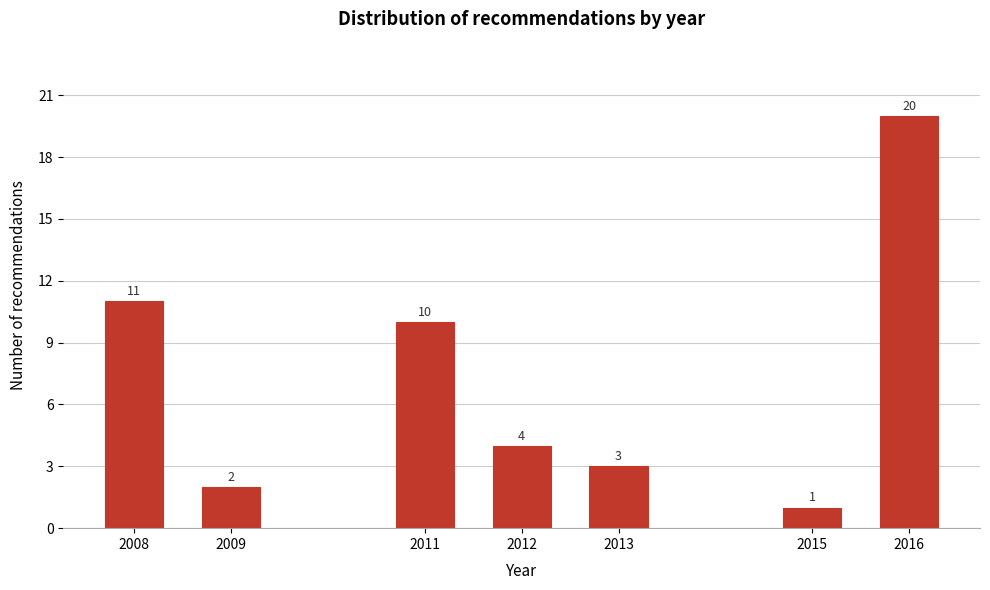

Reading right to left, list all the values displayed in this chart.

20	1	3	4	10	2	11